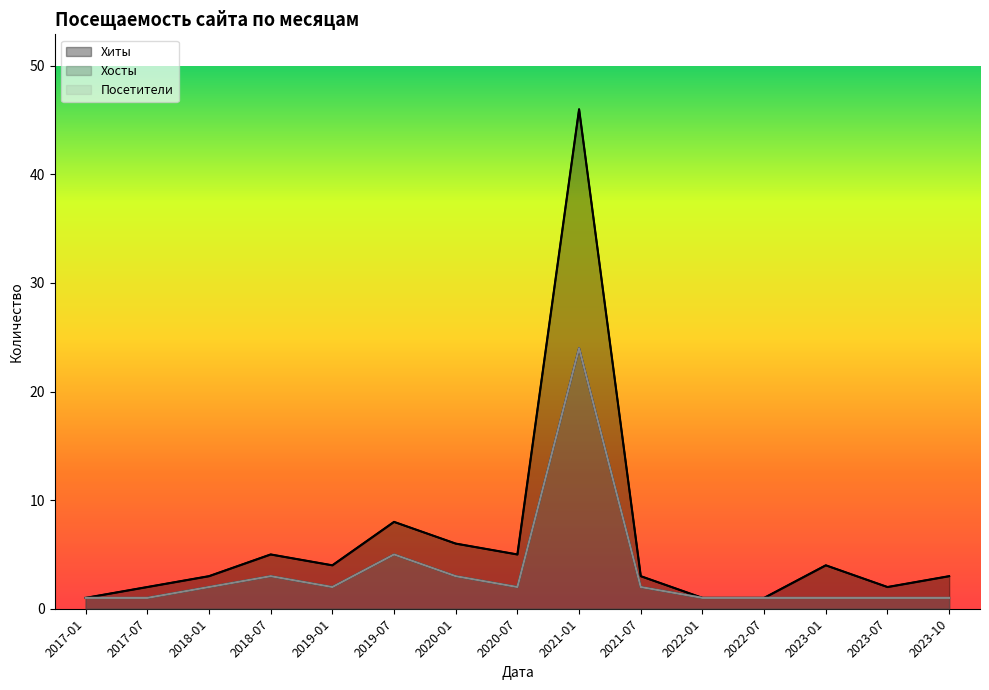

Does the chart display data point markers on the line(s)?

No